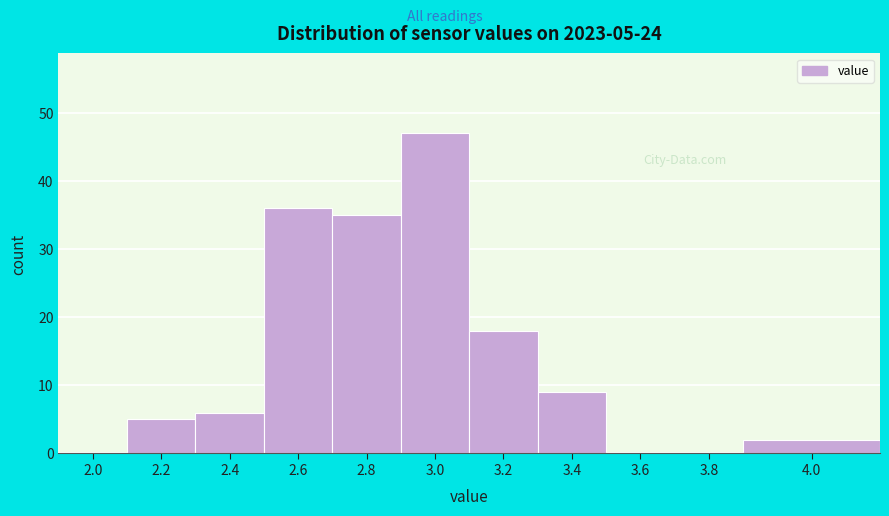

Reading left to right, list all the values displayed in this chart.

2.0=0	2.2=5	2.4=6	2.6=36	2.8=35	3.0=47	3.2=18	3.4=9	3.6=0	3.8=0	4.0=2